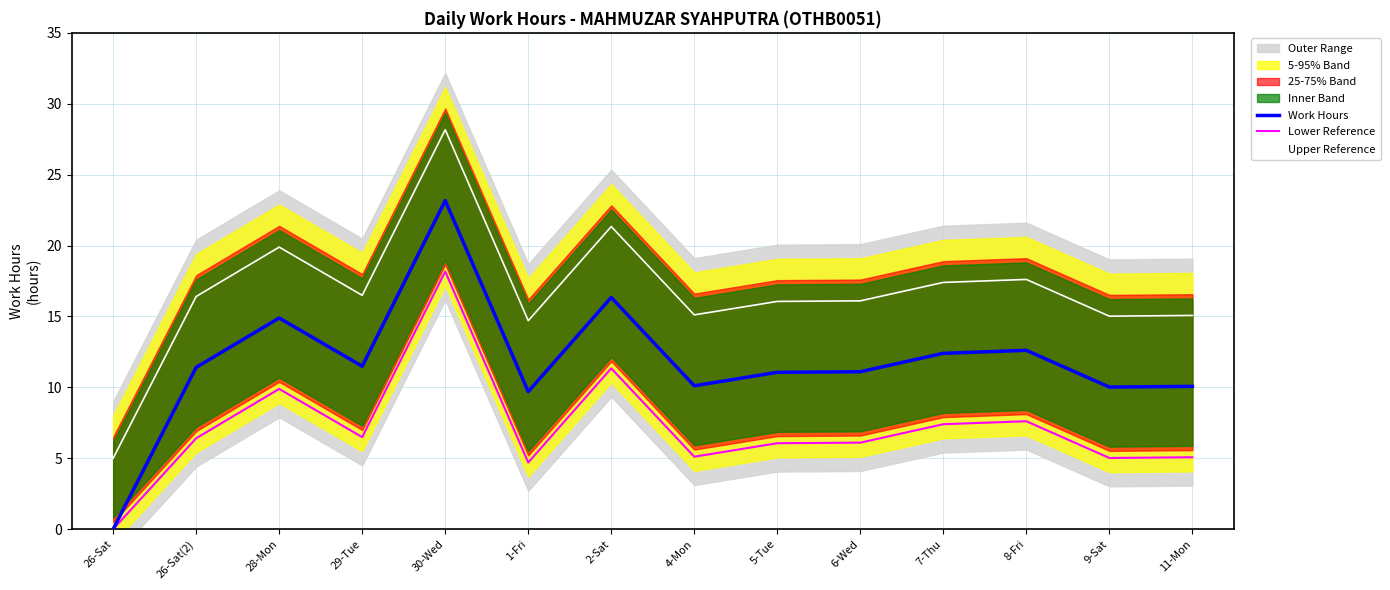

What is the sum of all Lower Reference values?

99.4